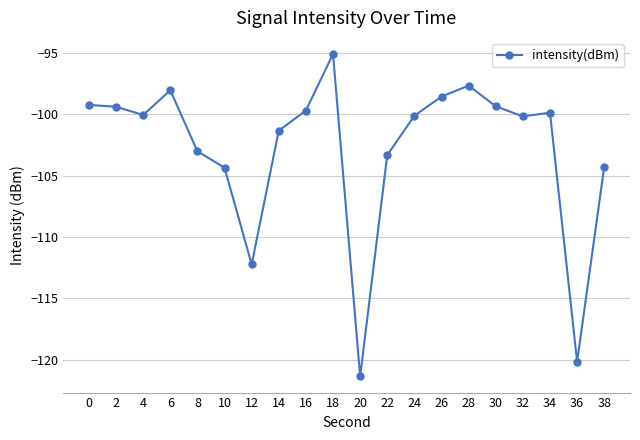

What is the change in value from 24 to 36?

-20.0